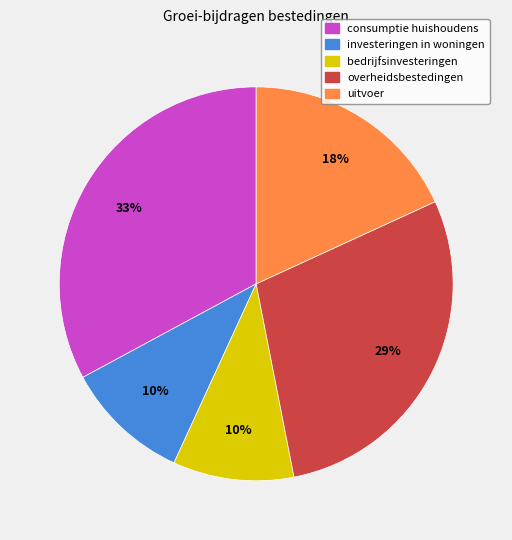

Does any single category account for the majority?

No